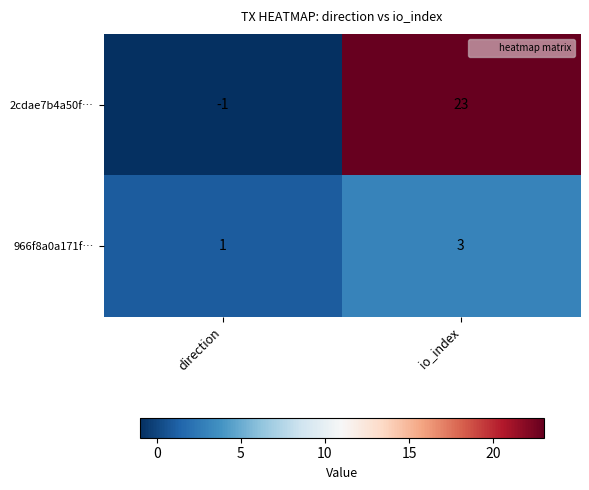

The 2cdae7b4a50f… series shows -1 at direction. True or false?

True